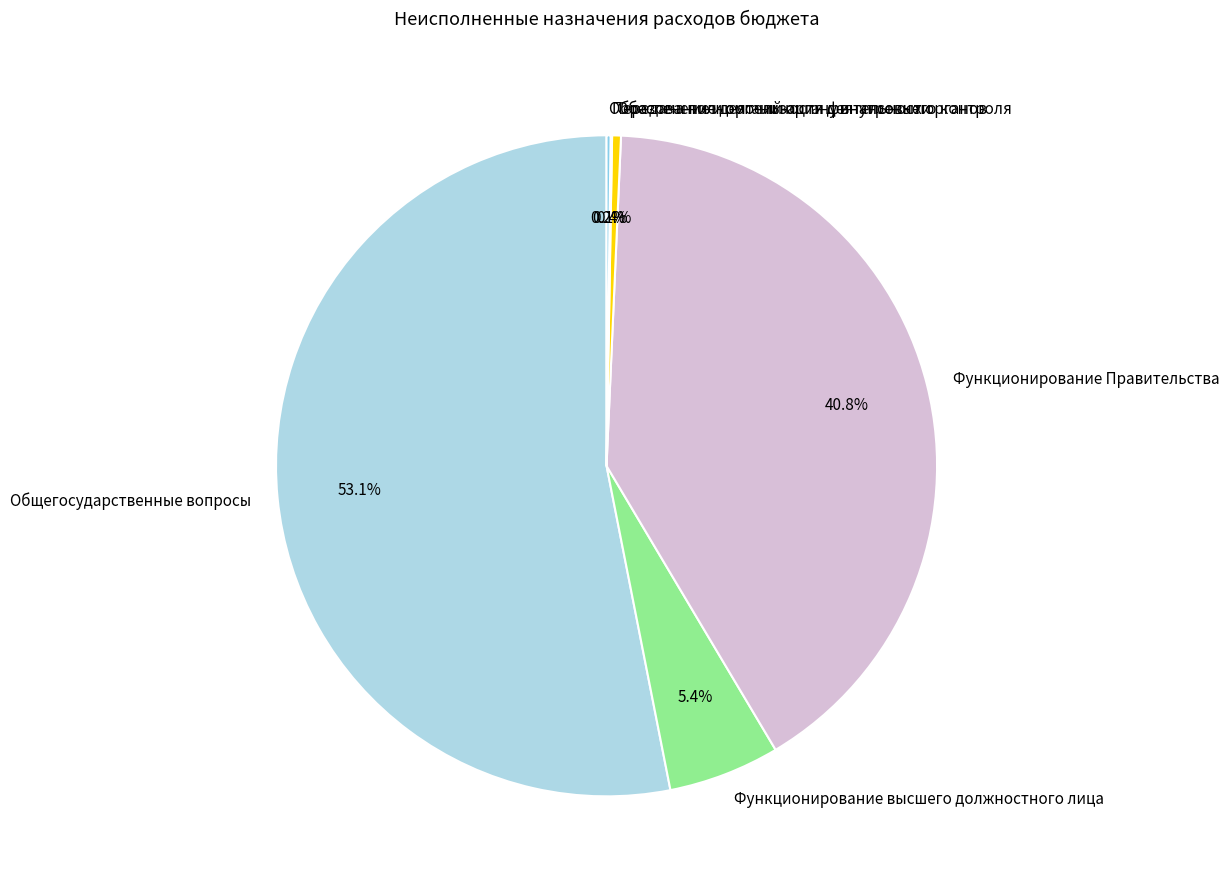

Which slice is the largest?

Общегосударственные вопросы